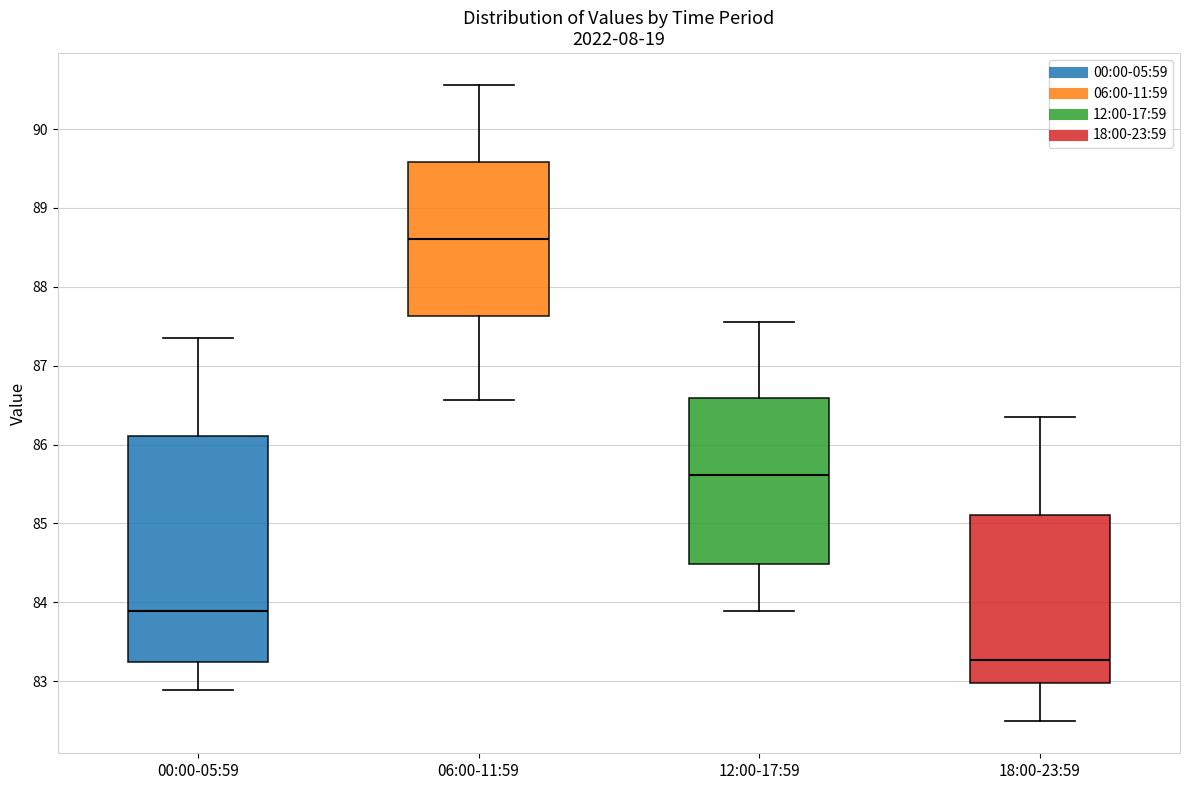

Reading left to right, read every box against the y-axis: the position of its median line, the range the box covers, and the ends of its whiskers. The values are not printed on the chart, so give them approximately, as read against the axis.

00:00-05:59: median 83.9, box 83.3 to 86.1, whiskers 82.9 to 87.4
06:00-11:59: median 88.6, box 87.6 to 89.6, whiskers 86.6 to 90.6
12:00-17:59: median 85.6, box 84.5 to 86.6, whiskers 83.9 to 87.6
18:00-23:59: median 83.3, box 83.0 to 85.1, whiskers 82.5 to 86.4